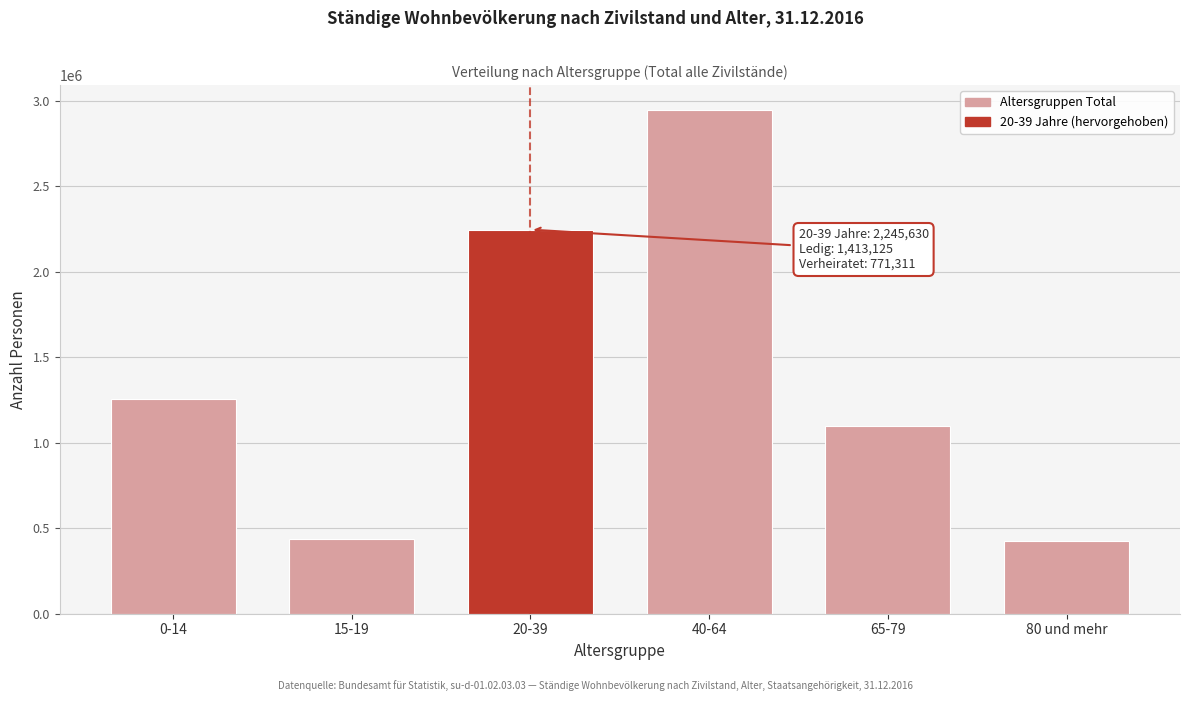

What is the label of the 3rd bar from the right?

40-64